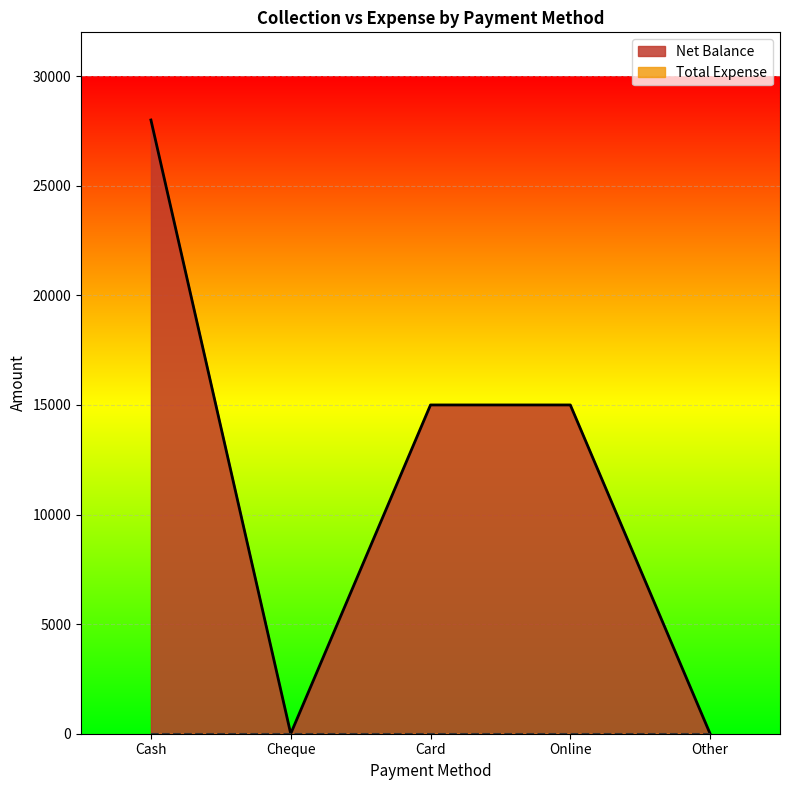

Count the values in the range 0 to 15000.

4